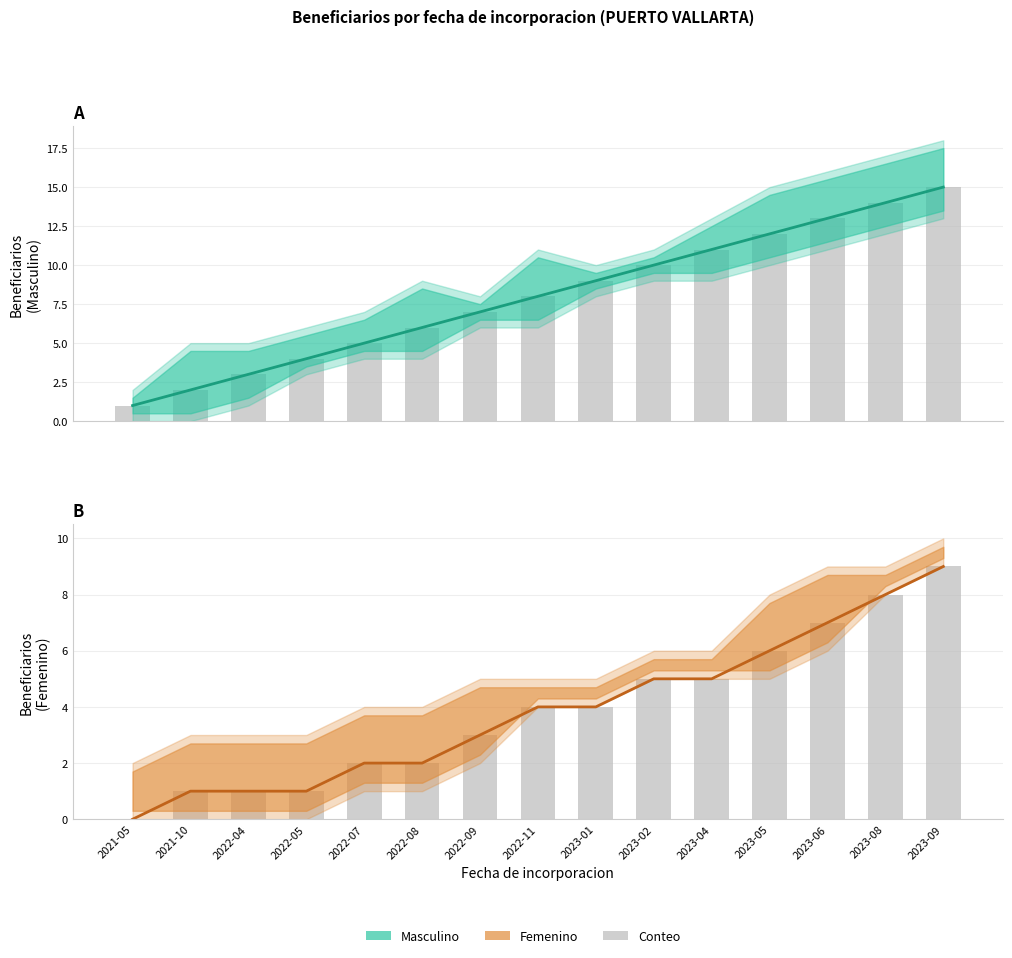

At which label is Masculino (estimado) closest to 8?

2022-11